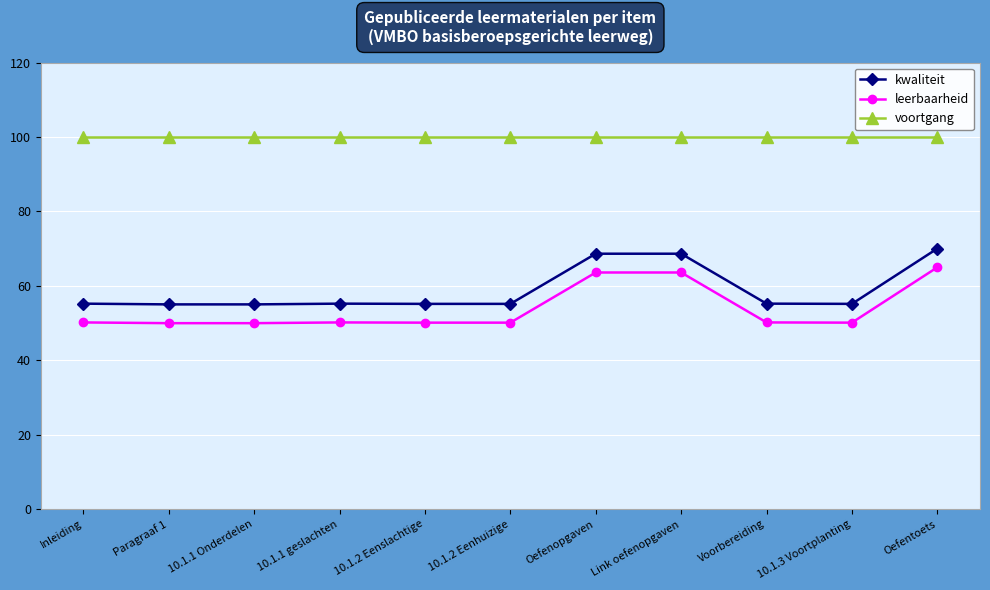

How many categories are shown in the chart?

11